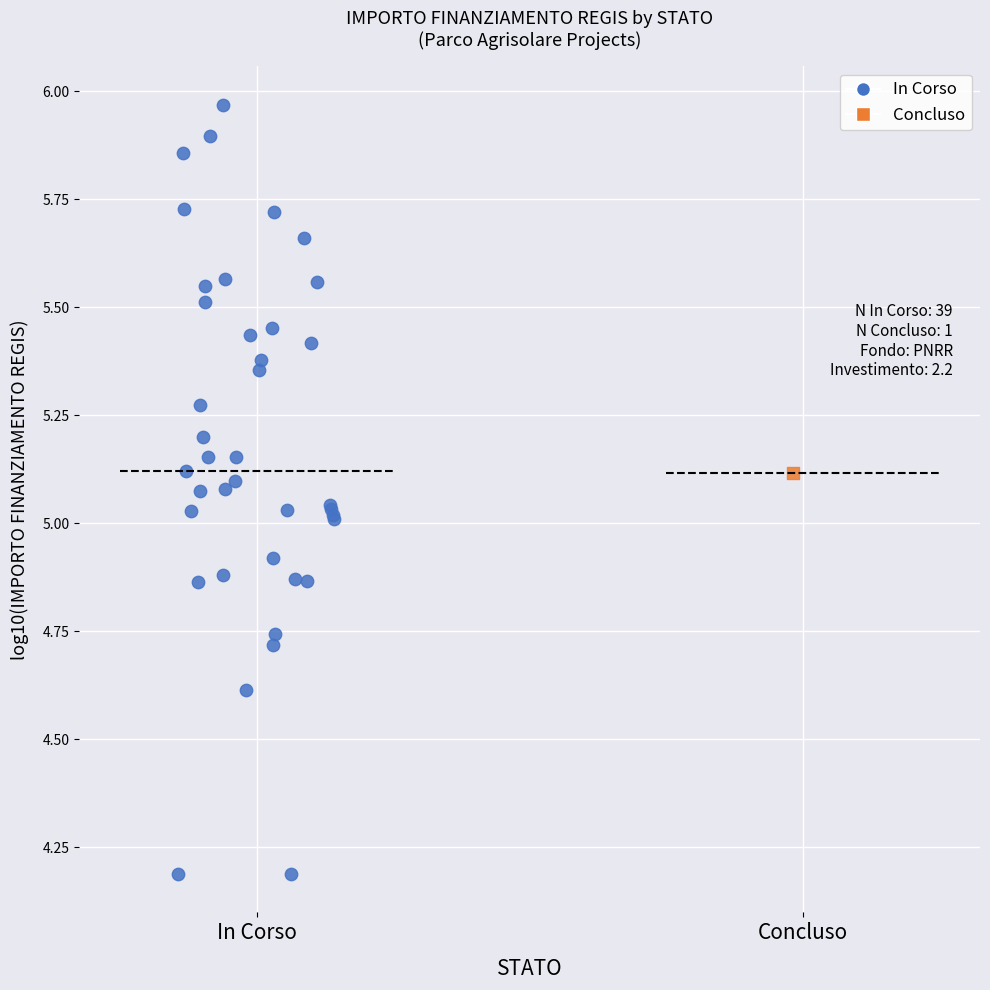

What are all the series names shown in the legend?

In Corso, Concluso